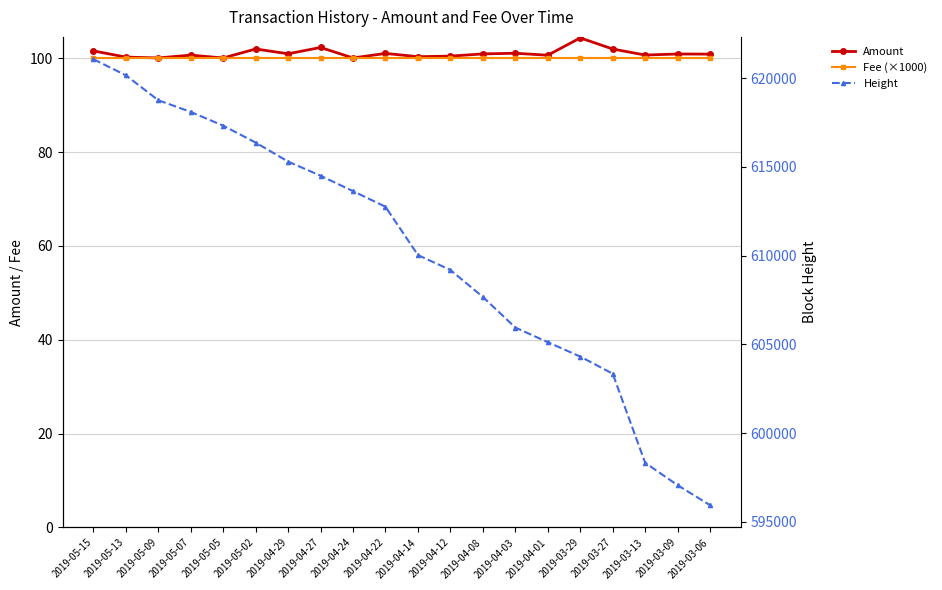

Where does the Height series first go above 612749?

2019-05-15